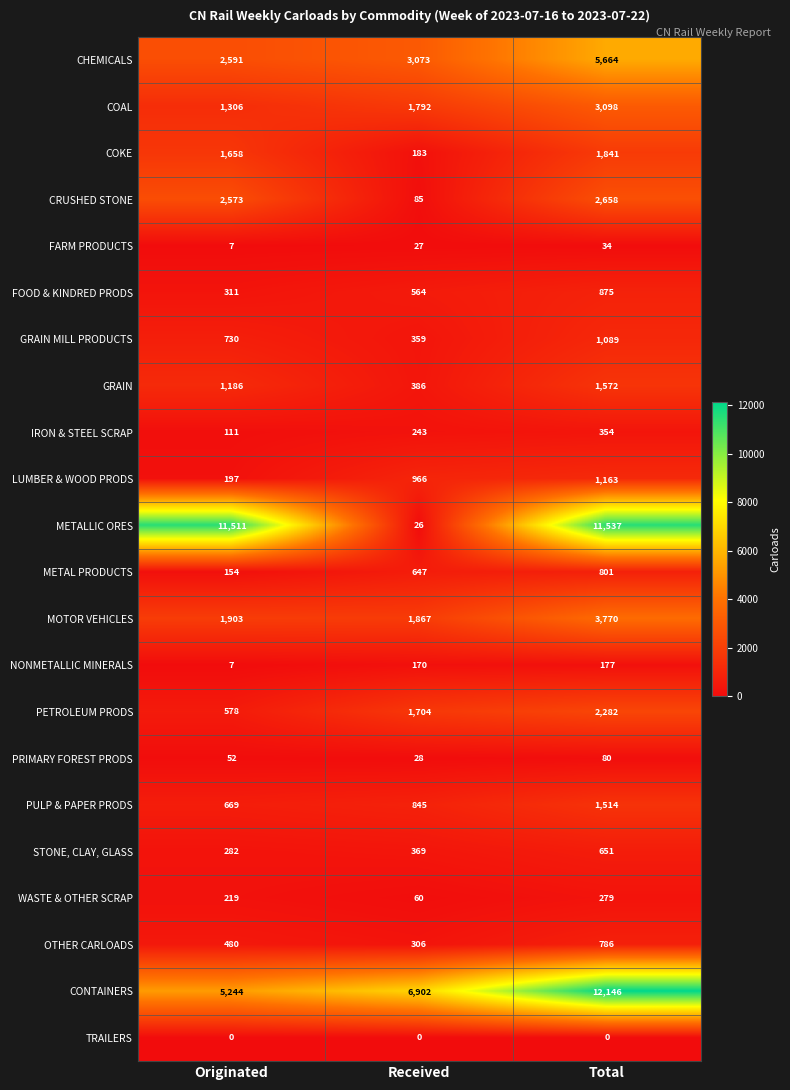

Is it true that NONMETALLIC MINERALS equals 170 at Received?

True